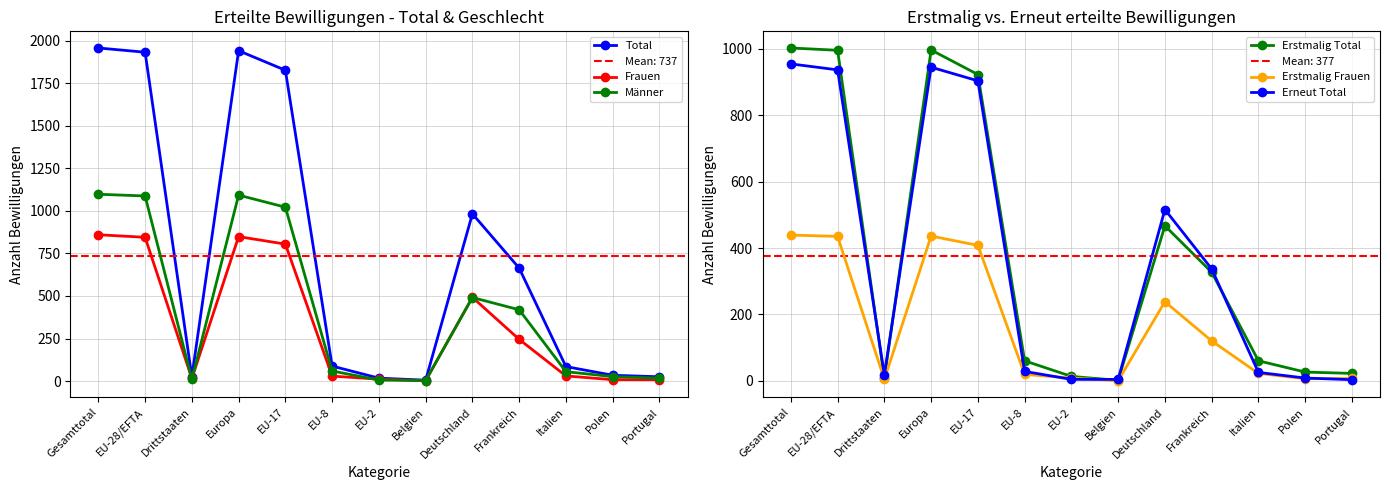

Where is the first local minimum for Erstmalig Frauen?

Drittstaaten